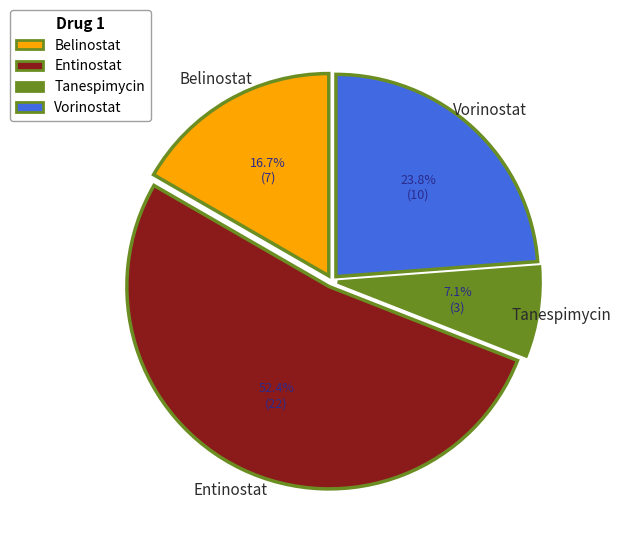

Which slice is the smallest?

Tanespimycin